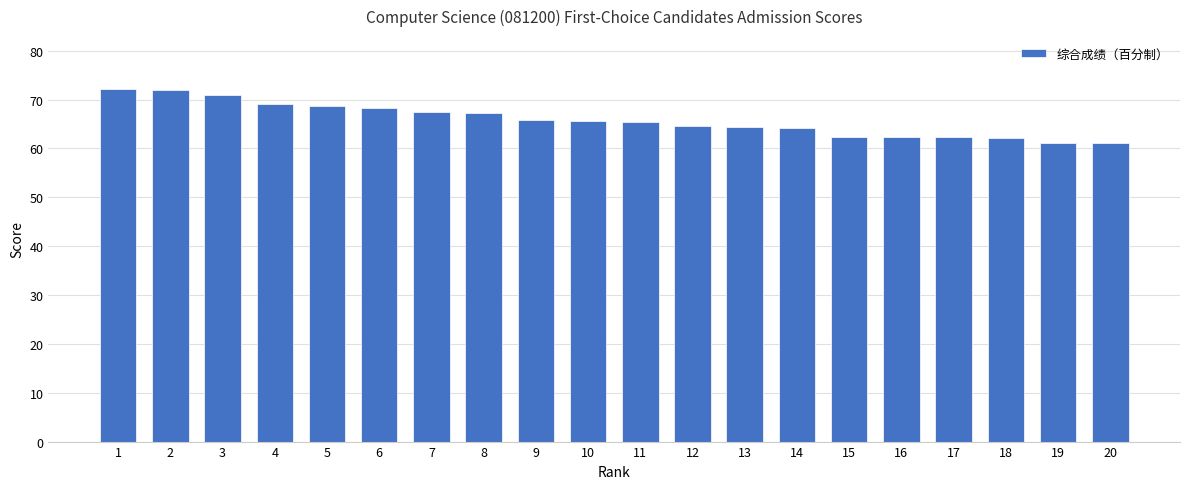

What is the change in value from 9 to 11?

-0.6